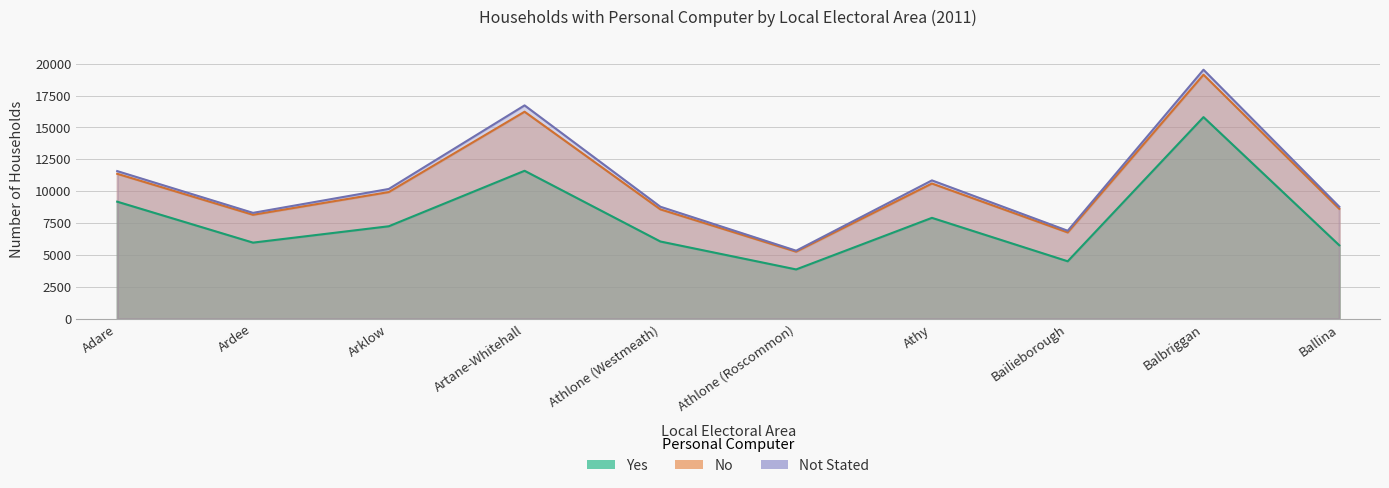

Where is the first local maximum for Yes?

Artane-Whitehall